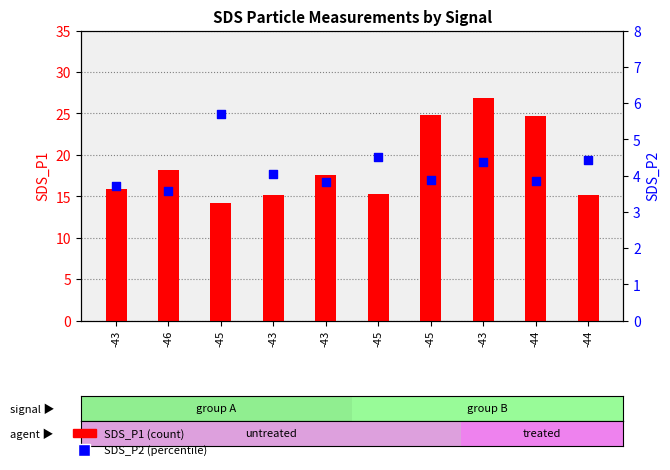

At how many categories does at least one series exceed 13?

10